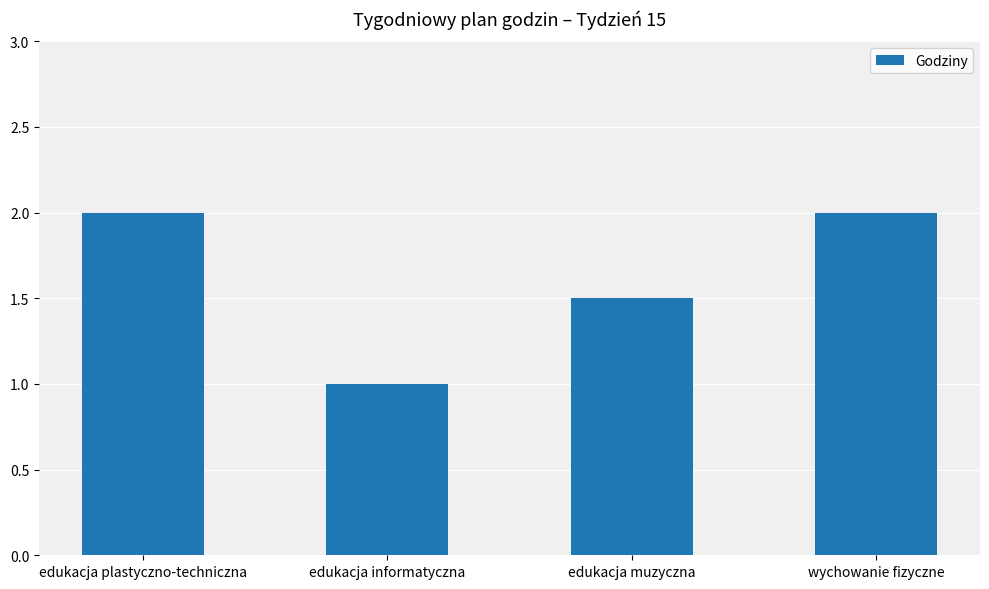

Reading left to right, list all the values displayed in this chart.

edukacja plastyczno-techniczna=2.0	edukacja informatyczna=1.0	edukacja muzyczna=1.5	wychowanie fizyczne=2.0